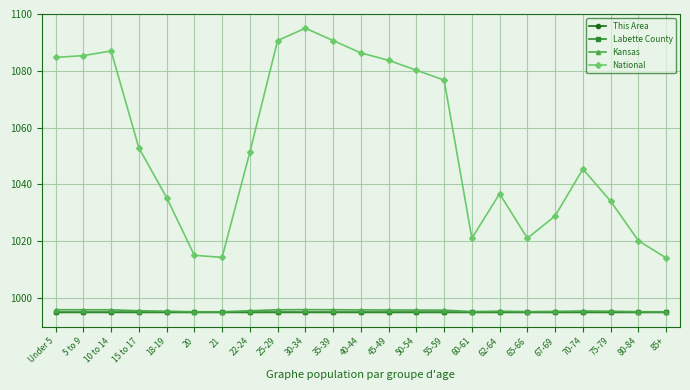

What is the spread (max minus min) of values at 15 to 17?

57.9